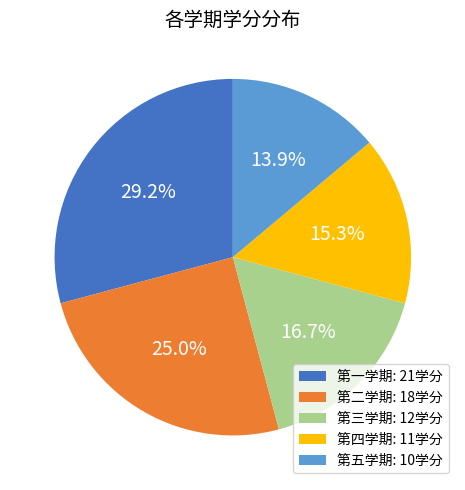

Approximately how many times larger is the value at 第二学期 compared to 第一学期?

0.9